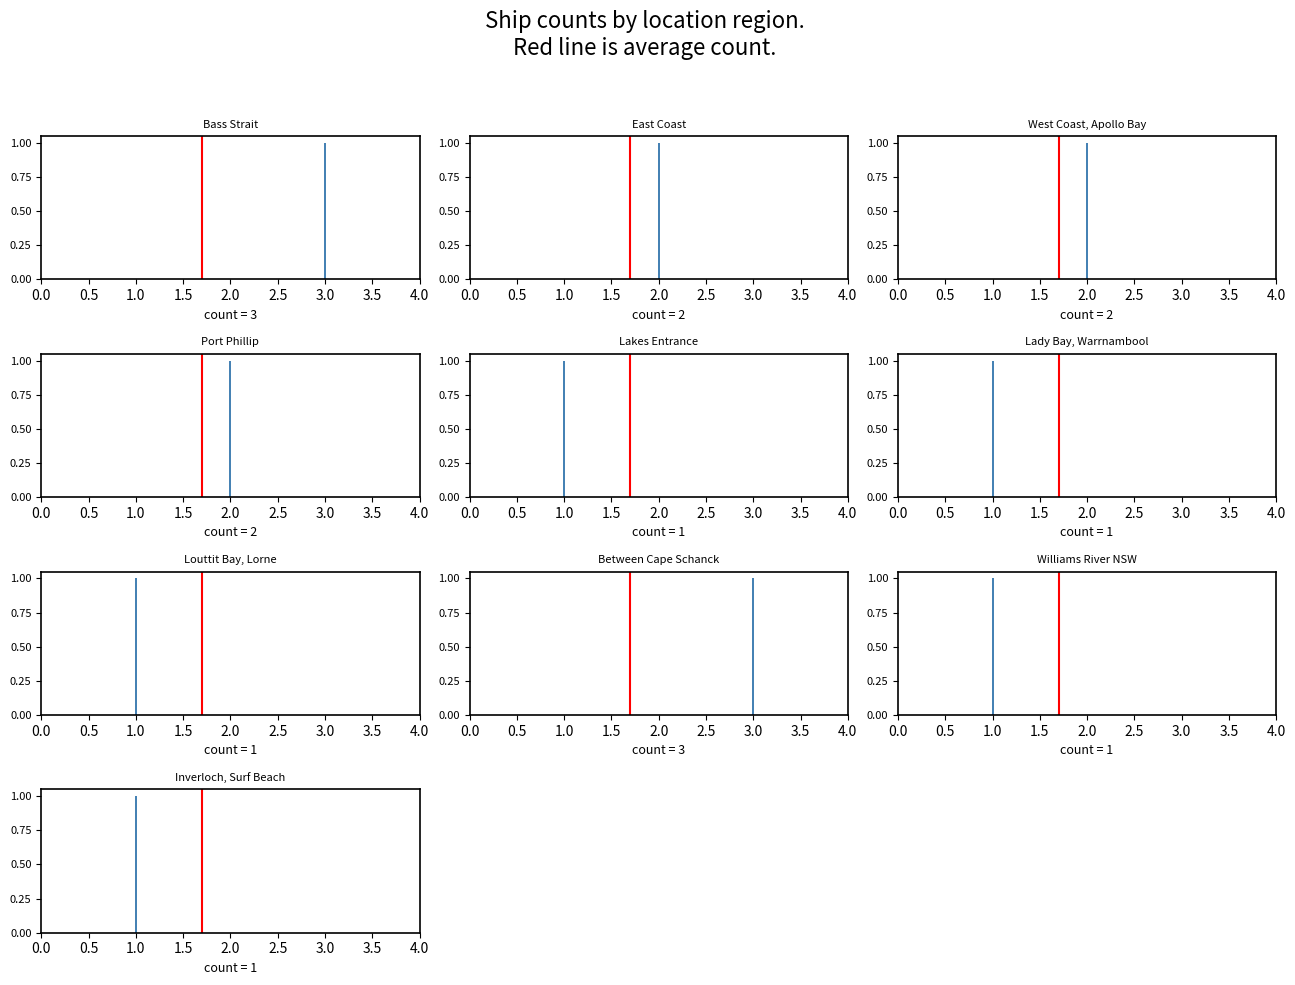

Rank the categories by value from lowest to highest.

Lakes Entrance, Lady Bay, Warrnambool, Louttit Bay, Lorne, Williams River NSW, Inverloch, Surf Beach, East Coast, West Coast, Apollo Bay, Port Phillip, Bass Strait, Between Cape Schanck